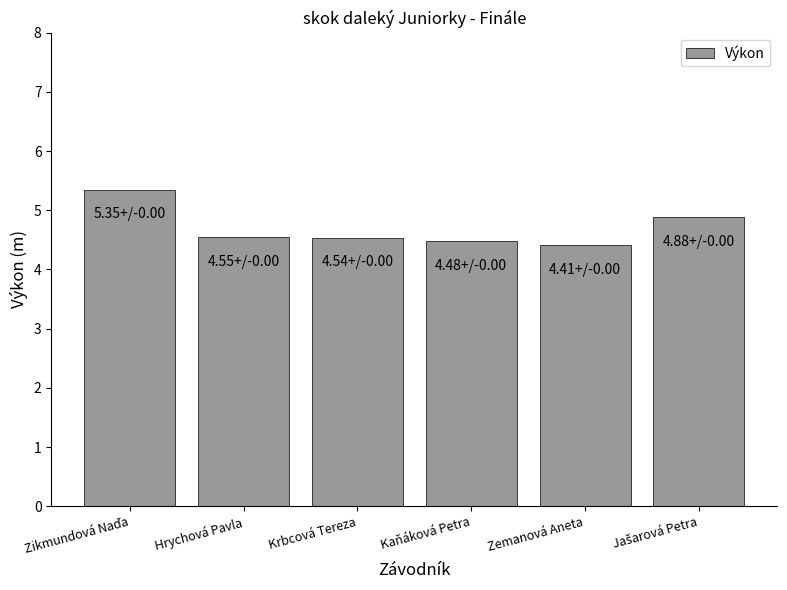

Count the values in the range 4 to 5.

5